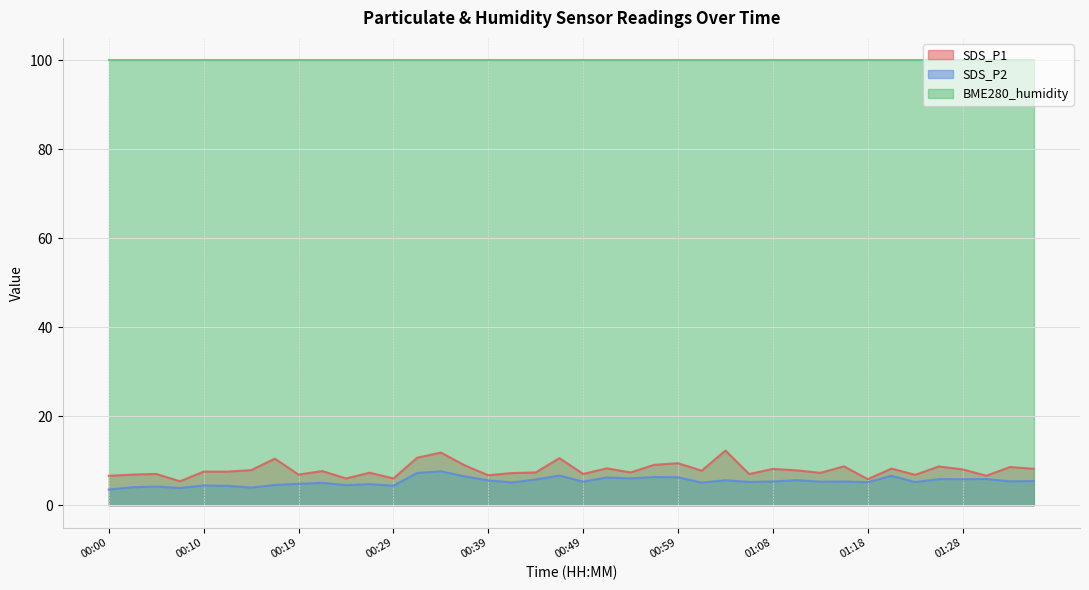

What is the label of the 12th point from the left?

00:27